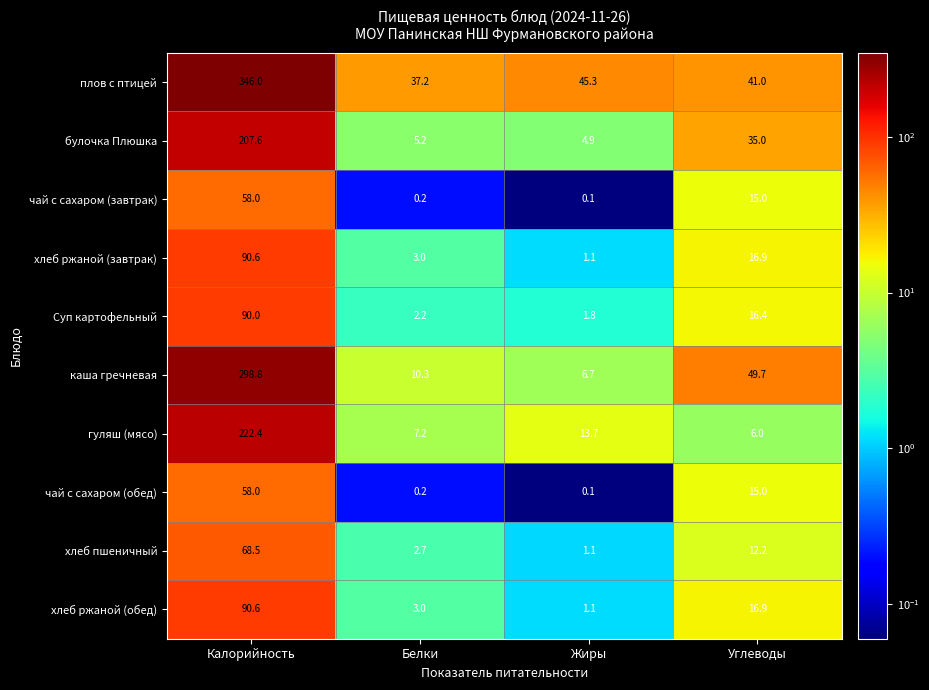

At how many categories does at least one series exceed 91?

1